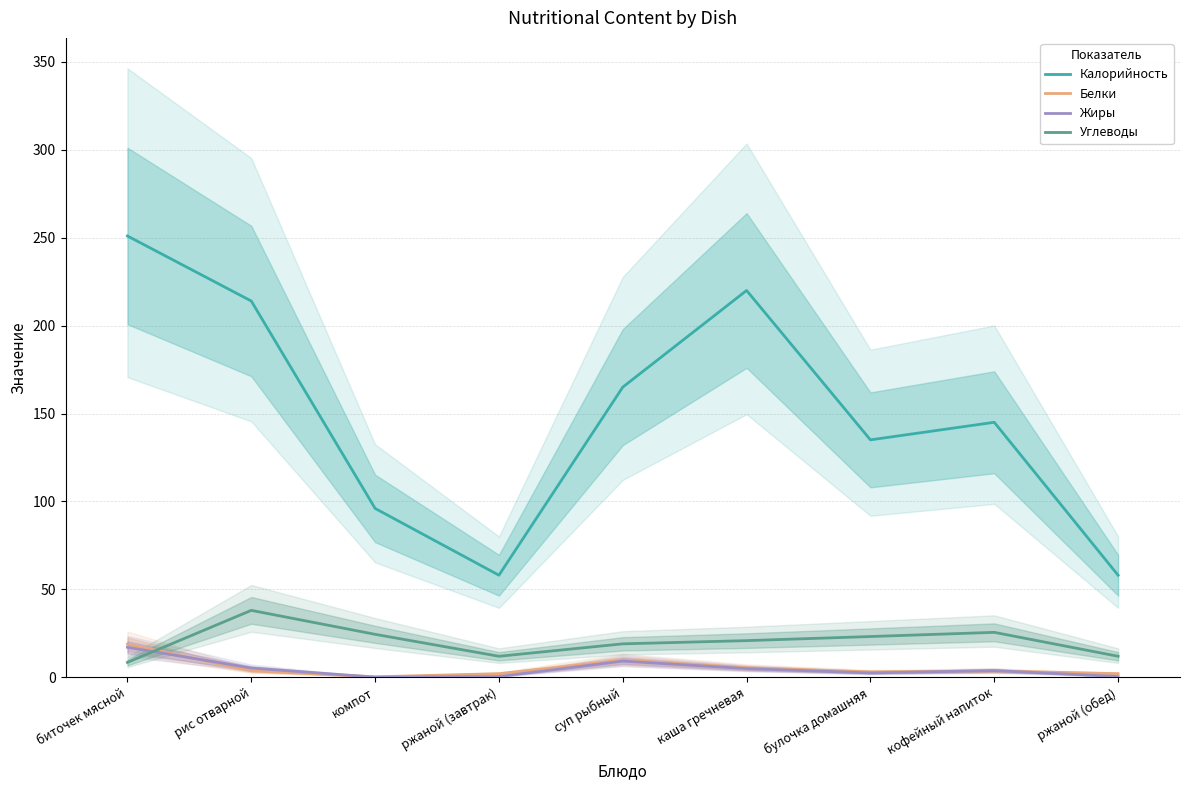

Does the chart display data point markers on the line(s)?

No